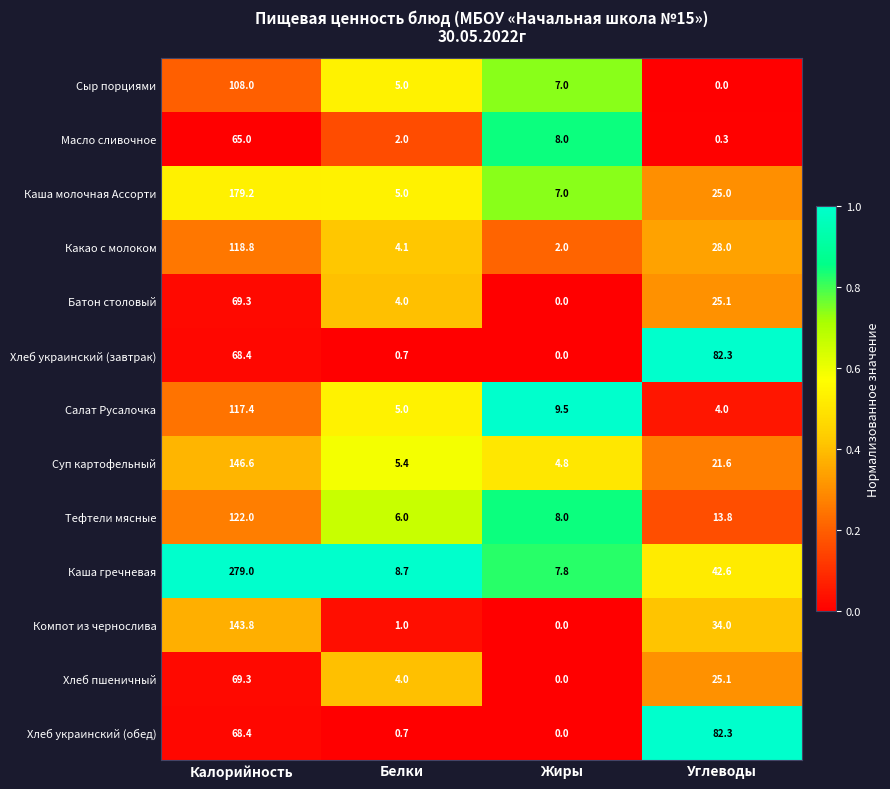

How many distinct data groups are displayed?

13